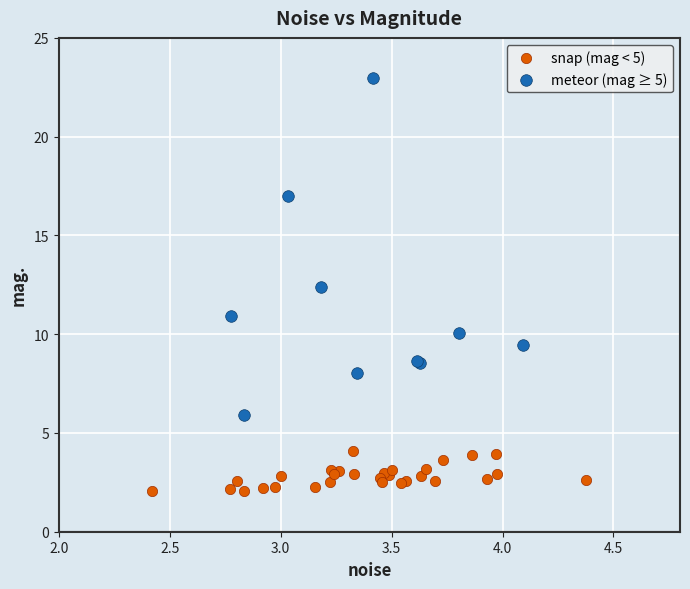

Which series contains the highest Y value?

meteor (mag ≥ 5)